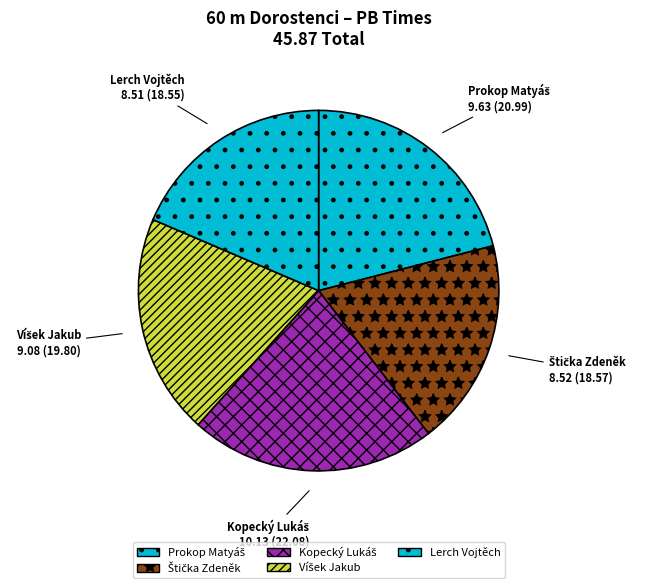

To the nearest percent, what is the average slice percentage?

20%